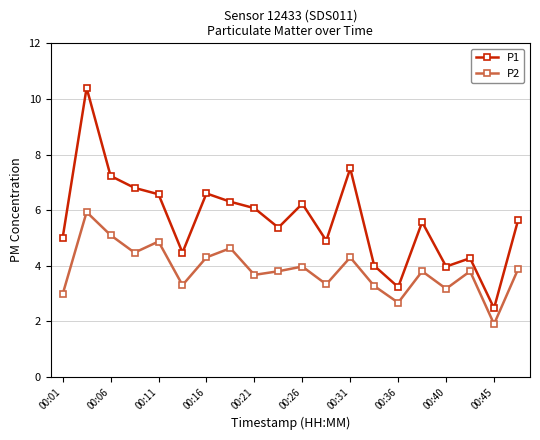

Which series has the largest range (max minus min)?

P1